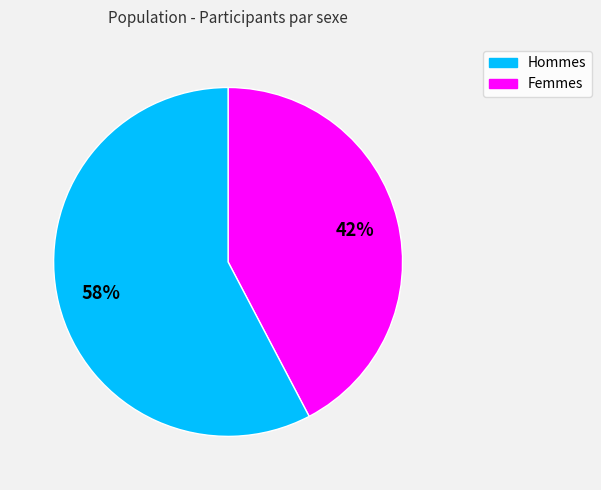

To the nearest percent, what is the average slice percentage?

50%